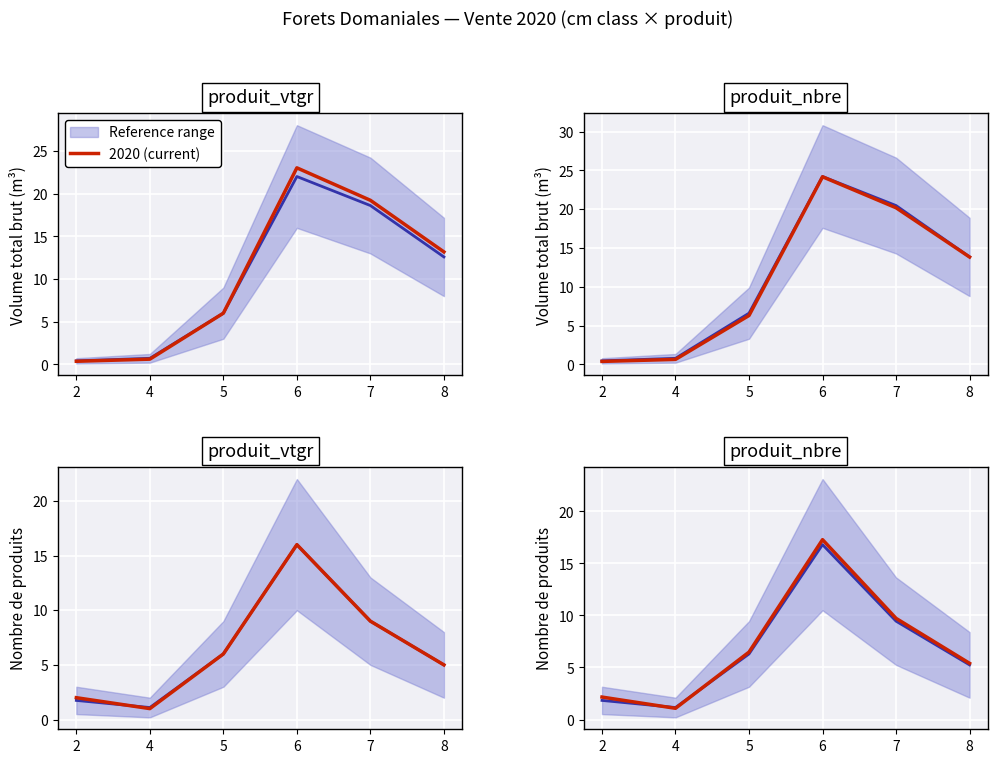

The value at 6 is 17.3. True or false?

True